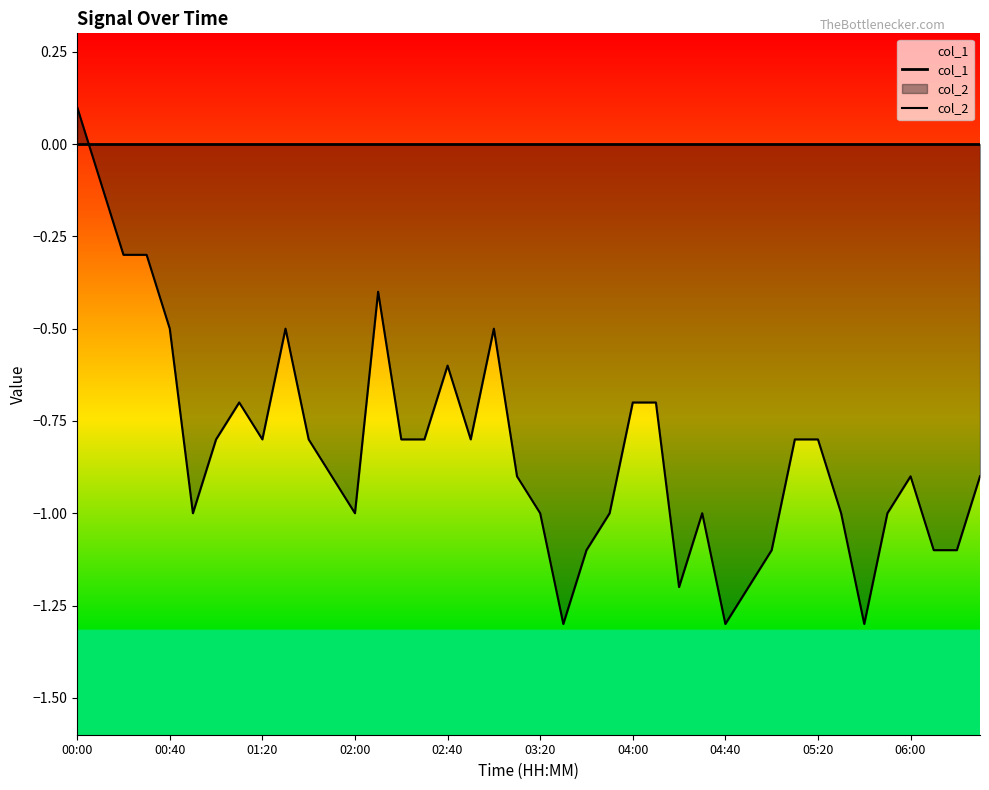

What is the difference between the maximum and minimum values in the col_2 series?

1.4